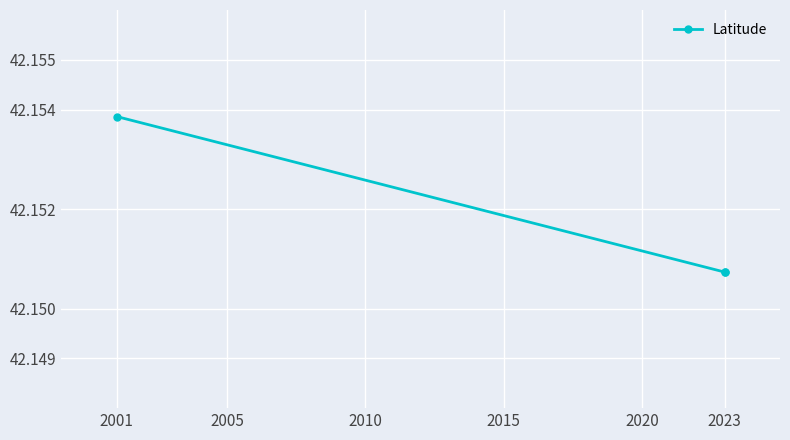

True or false: the data shows 42.2 at 2023.

True